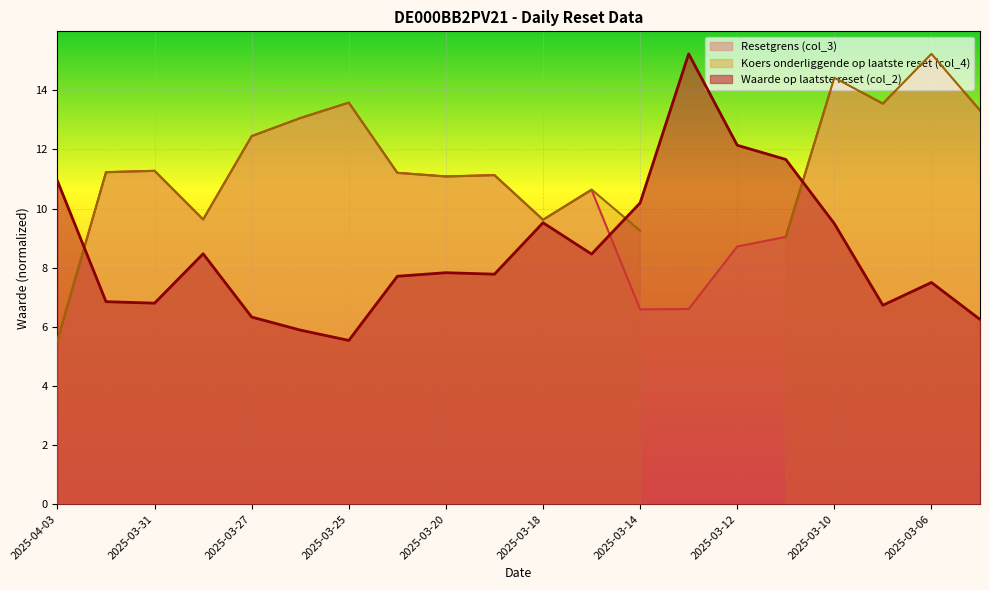

Which series has the widest spread of values?

Waarde op laatste reset (col_2)